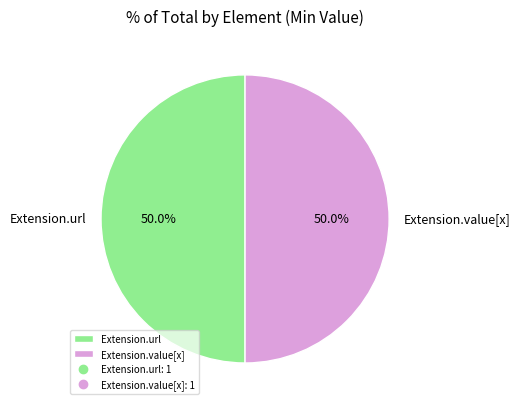

What is the ratio of the value at Extension.url to the value at Extension.value[x]?

1.0